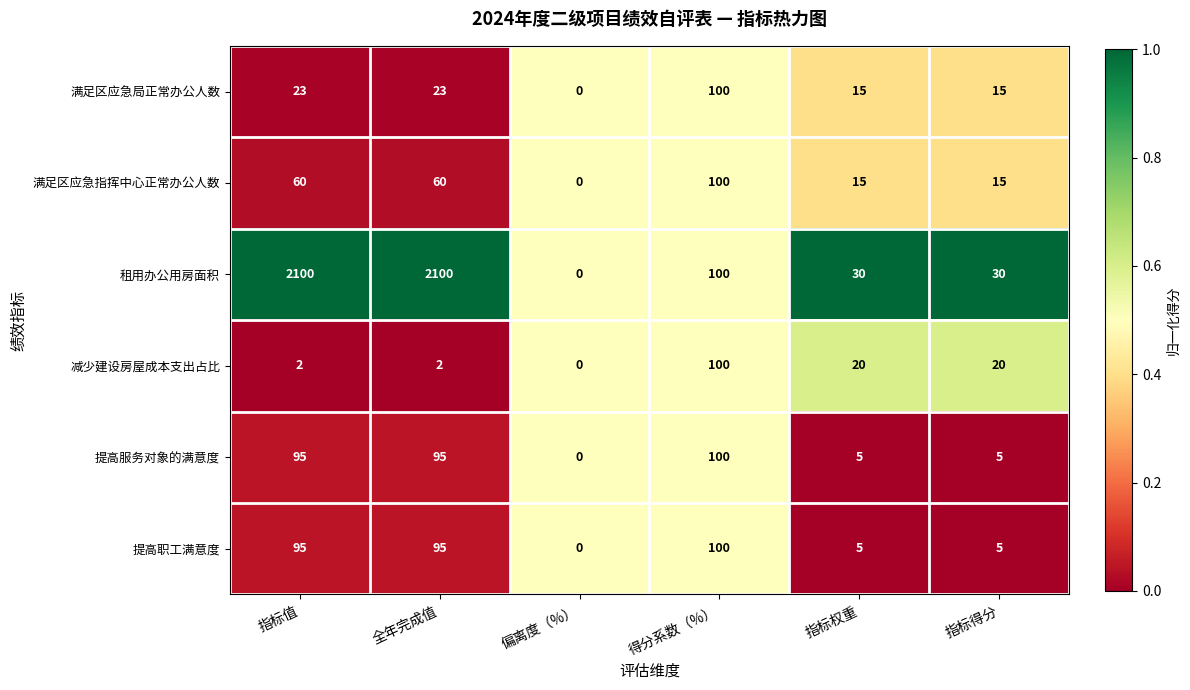

What is the sum of all 租用办公用房面积 values?

4360